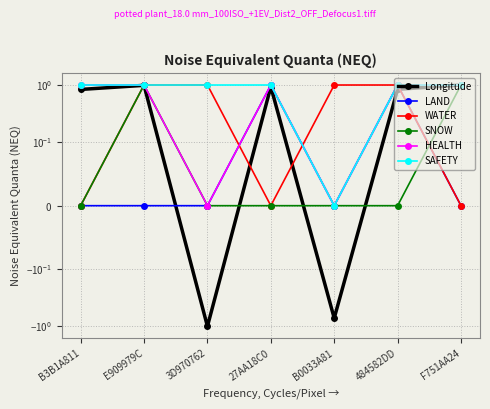

What is the total value across all series at E909979C?

5.0